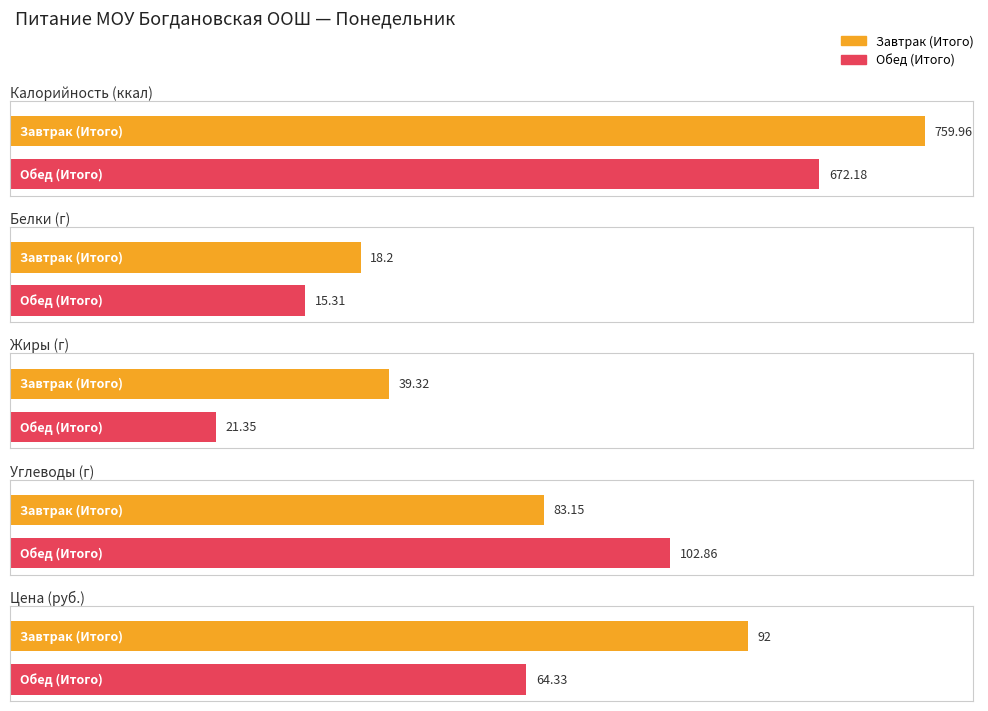

What is the label of the 1st bar from the left?

Завтрак (Итого)